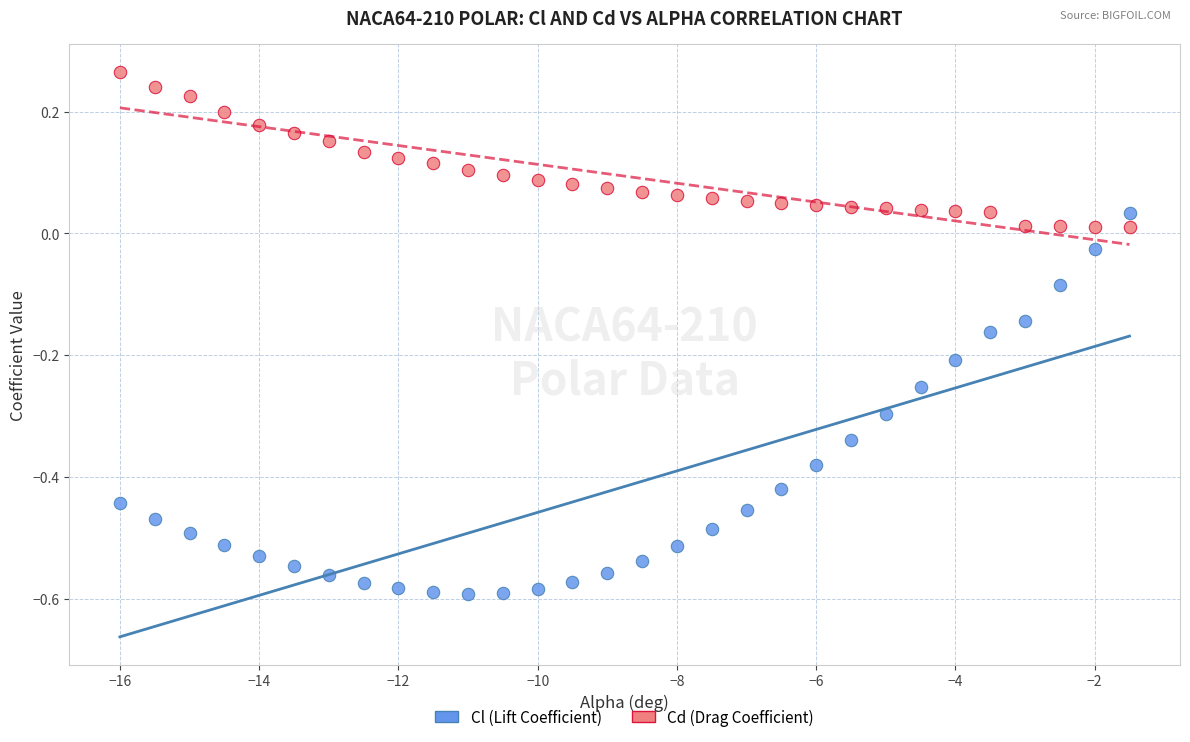

What are all the series names shown in the legend?

Cl (Lift Coefficient), Cd (Drag Coefficient)